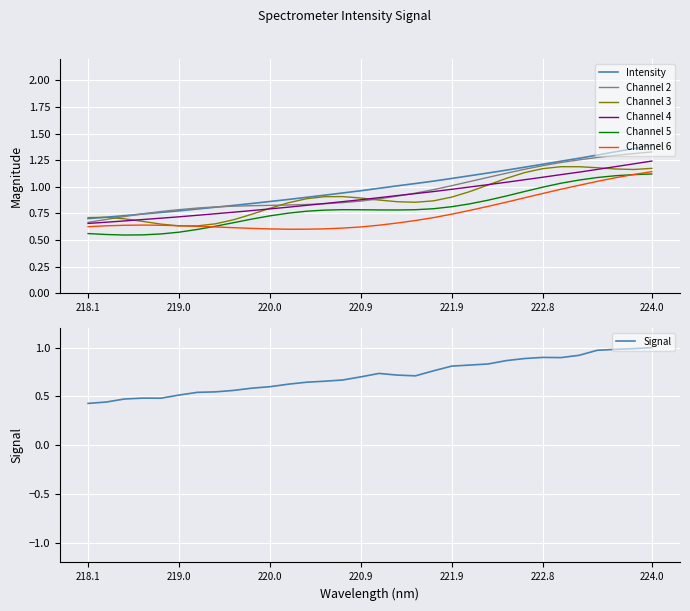

True or false: Channel 4 and Intensity intersect in this chart.

False